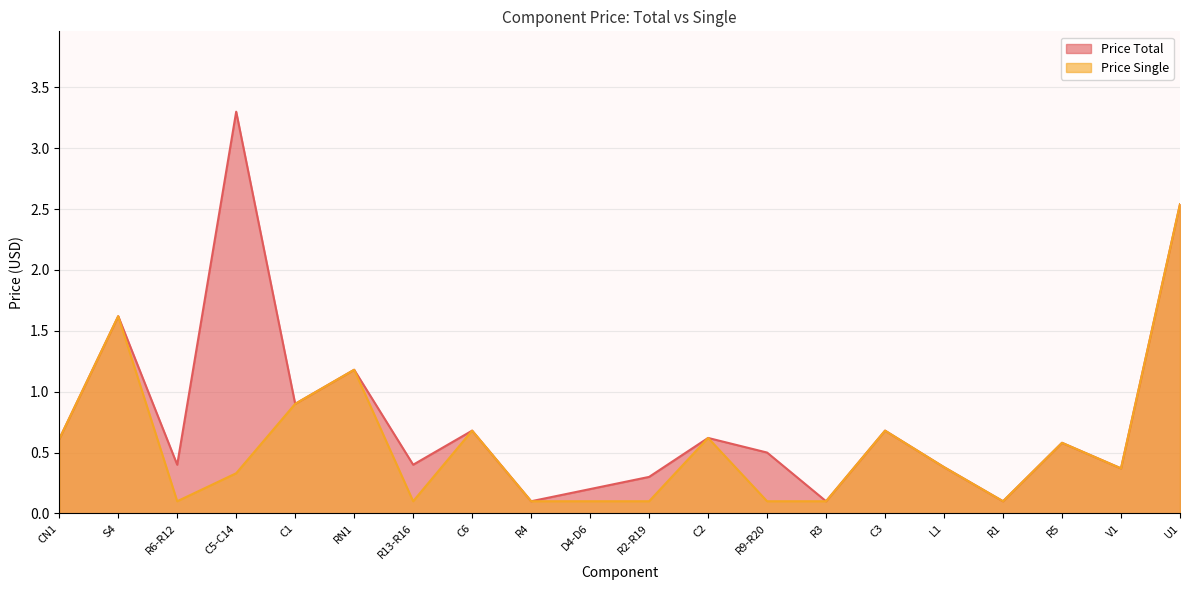

Does the chart have visible grid lines?

Yes